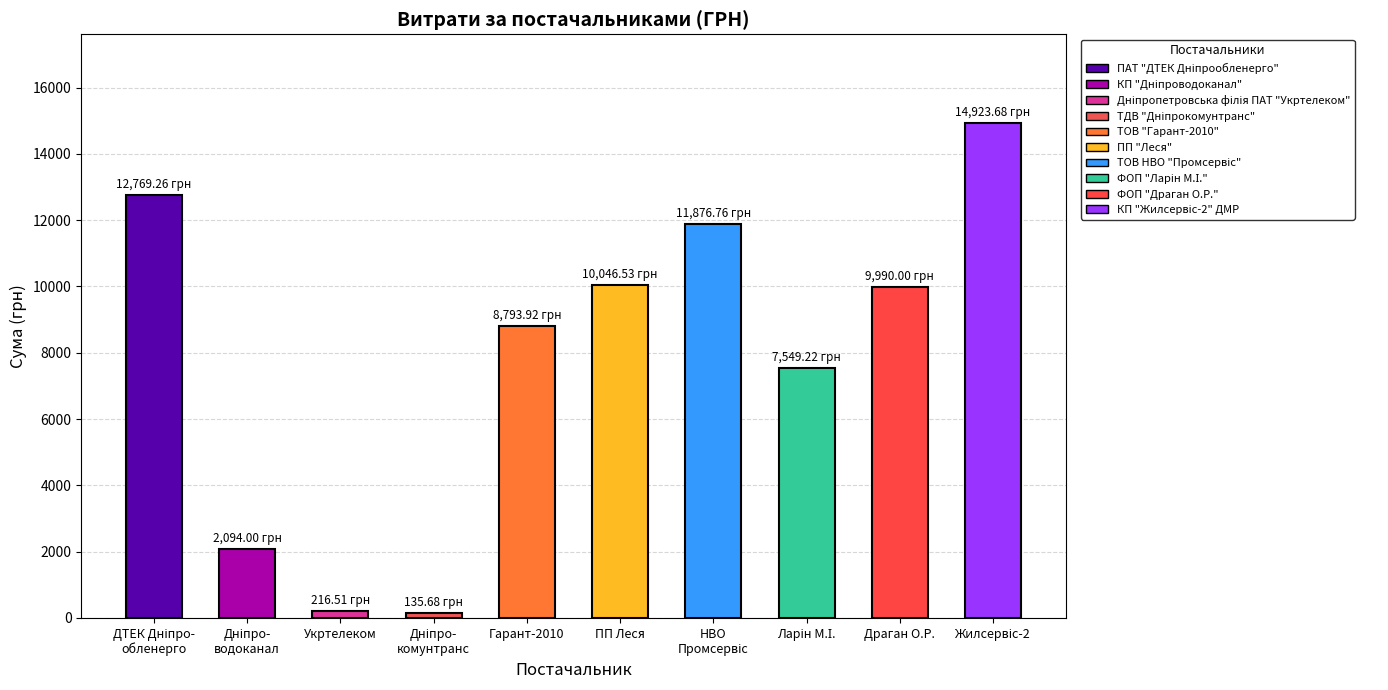

What is the average value?

7839.6